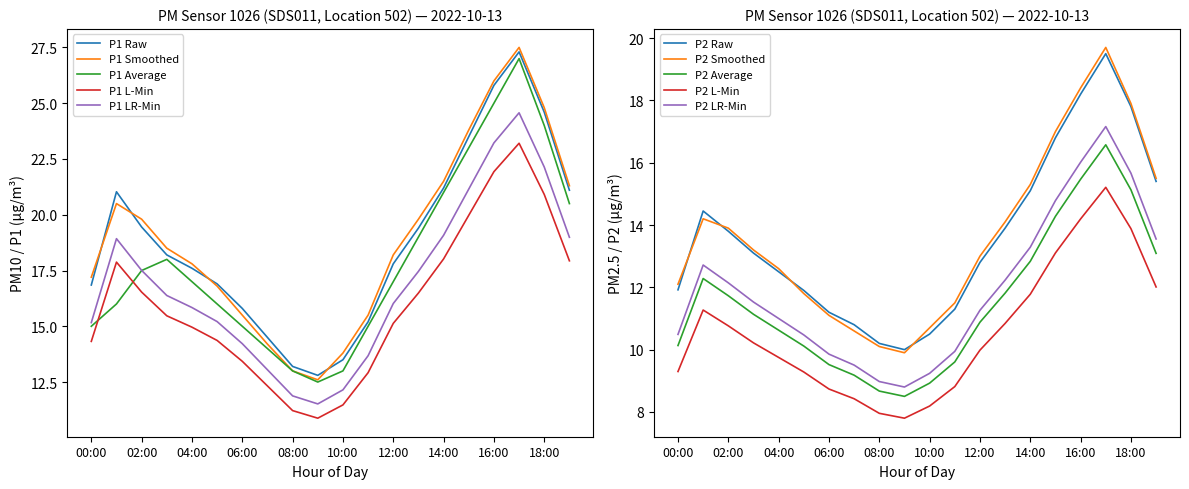

The P1 Smoothed series shows 12.5 at 02:00. True or false?

False